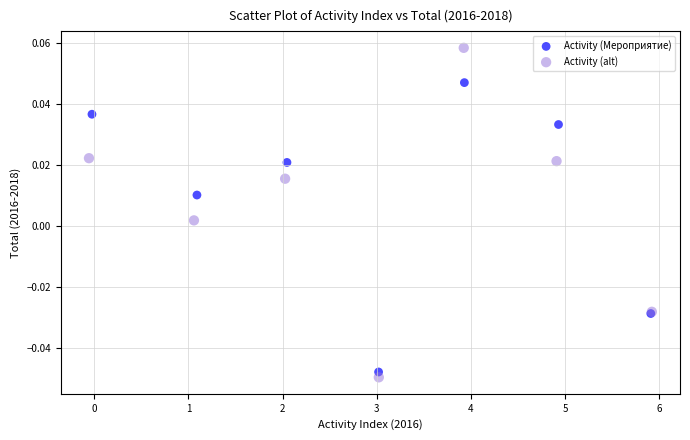

Which series reaches the maximum Y coordinate?

Activity (alt)